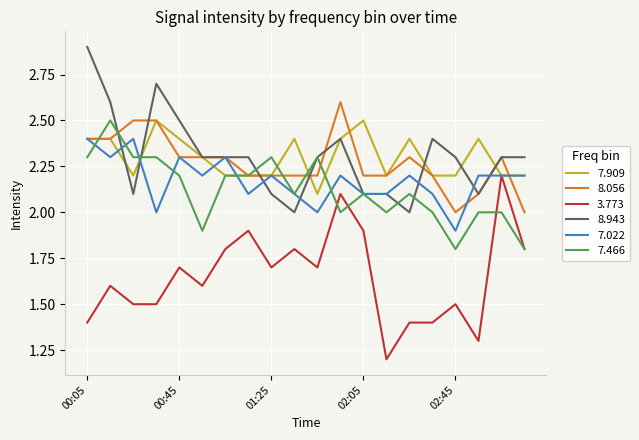

What is the maximum value for 8.056?

2.6